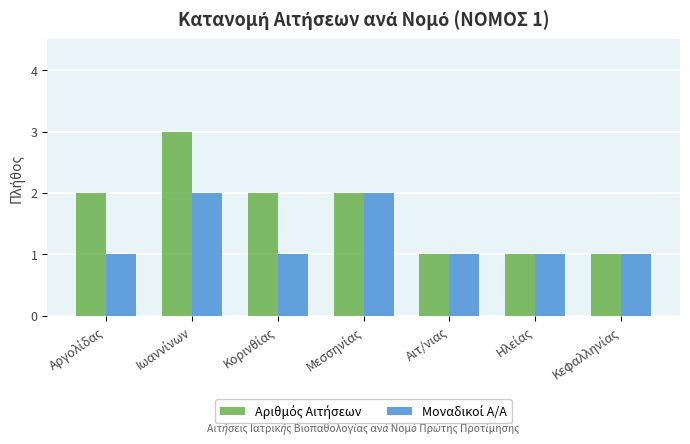

What is the maximum value shown in the chart?

3